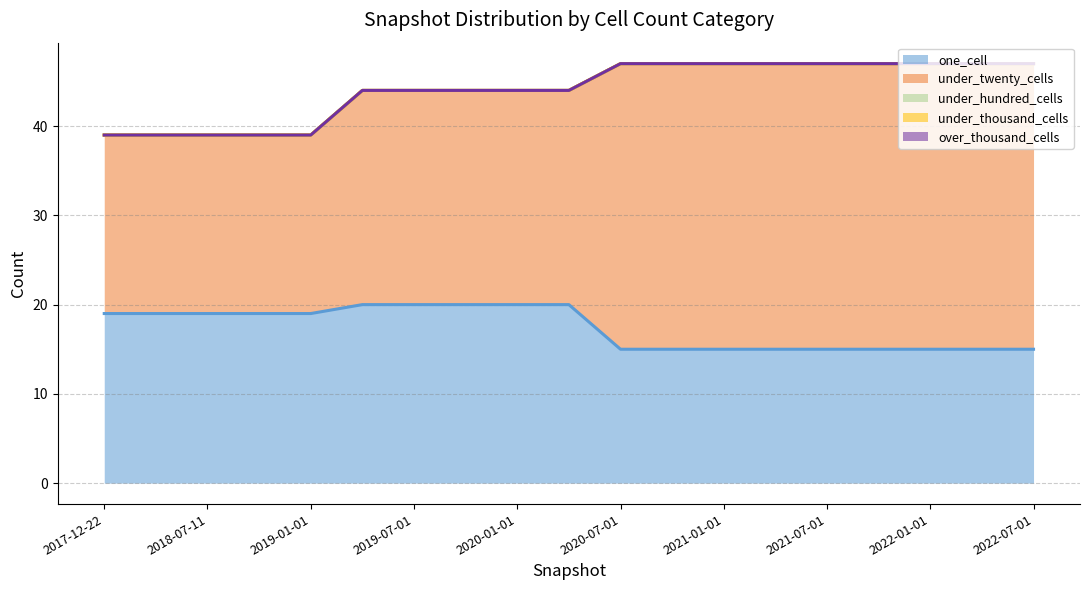

At which label is over_thousand_cells closest to 0?

2017-12-22